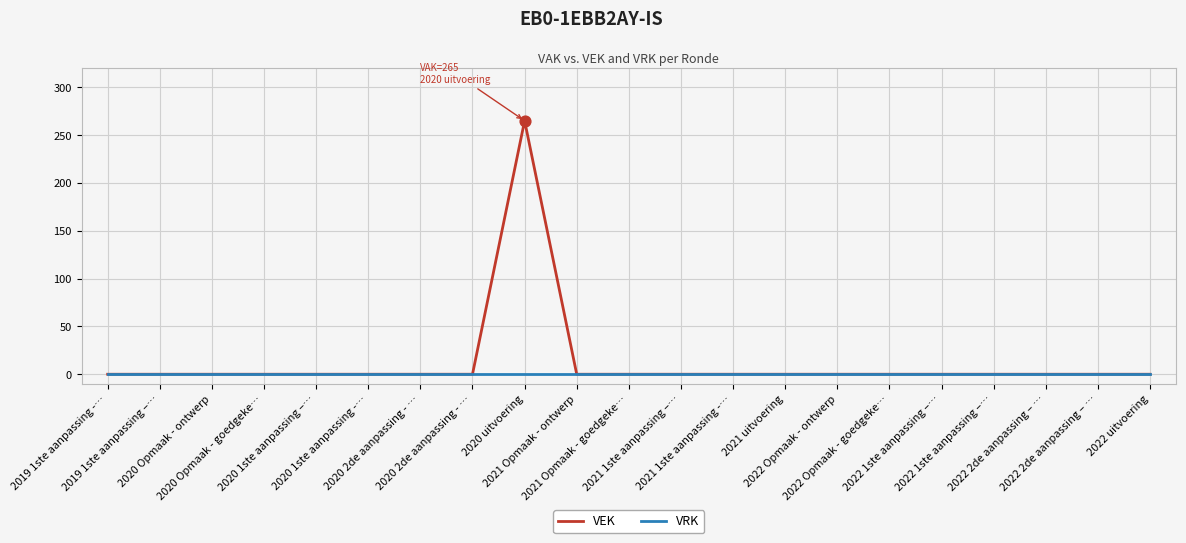

What are all the series names shown in the legend?

VEK, VRK